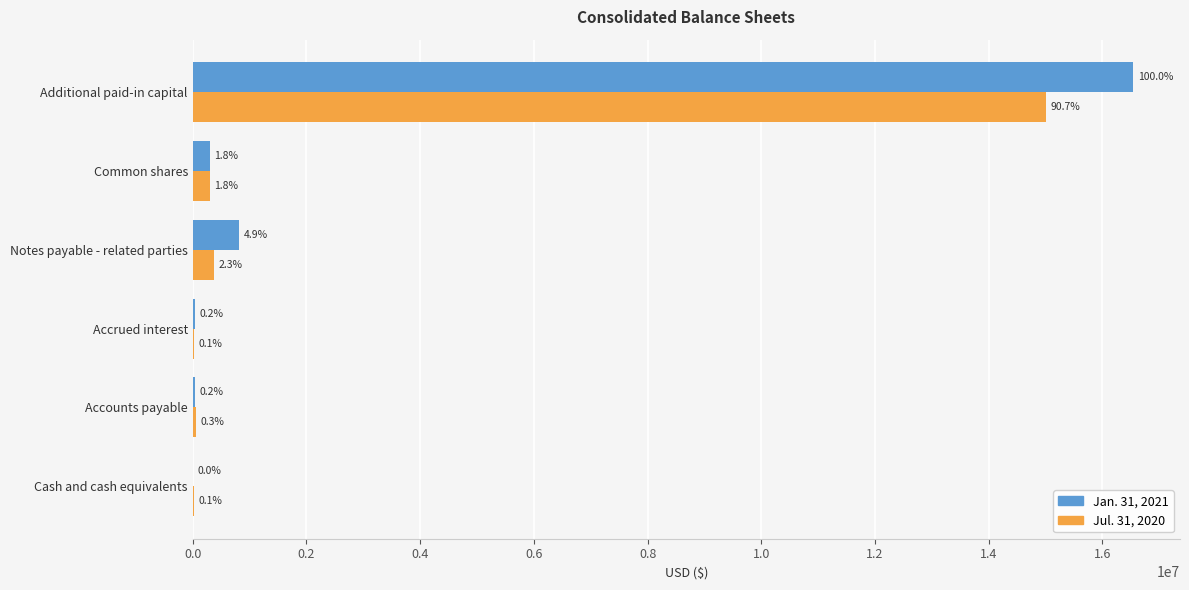

What are all the series names shown in the legend?

Jan. 31, 2021, Jul. 31, 2020